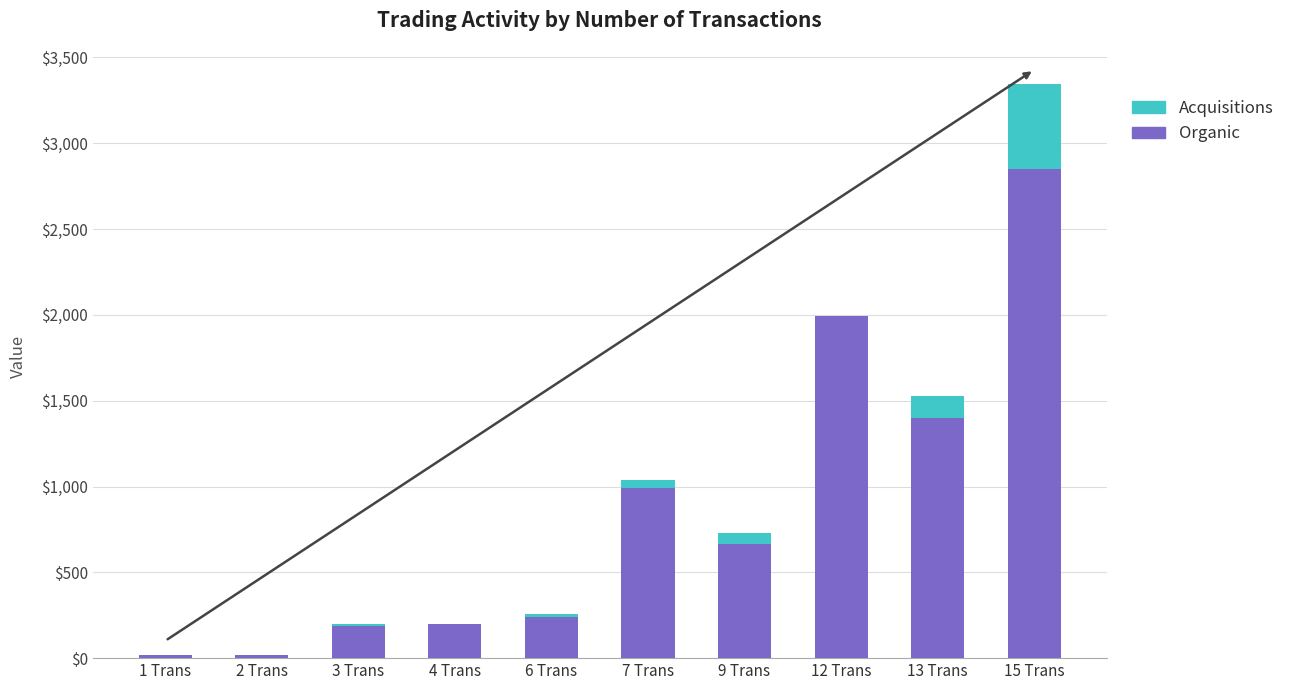

Are the bars grouped side by side (vs. stacked)?

No